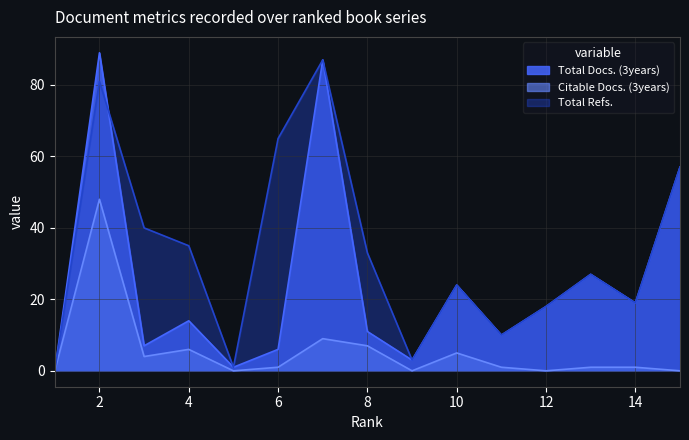

At 1, list the series in order from smallest to largest.

Total Docs. (3years), Citable Docs. (3years), Total Refs.